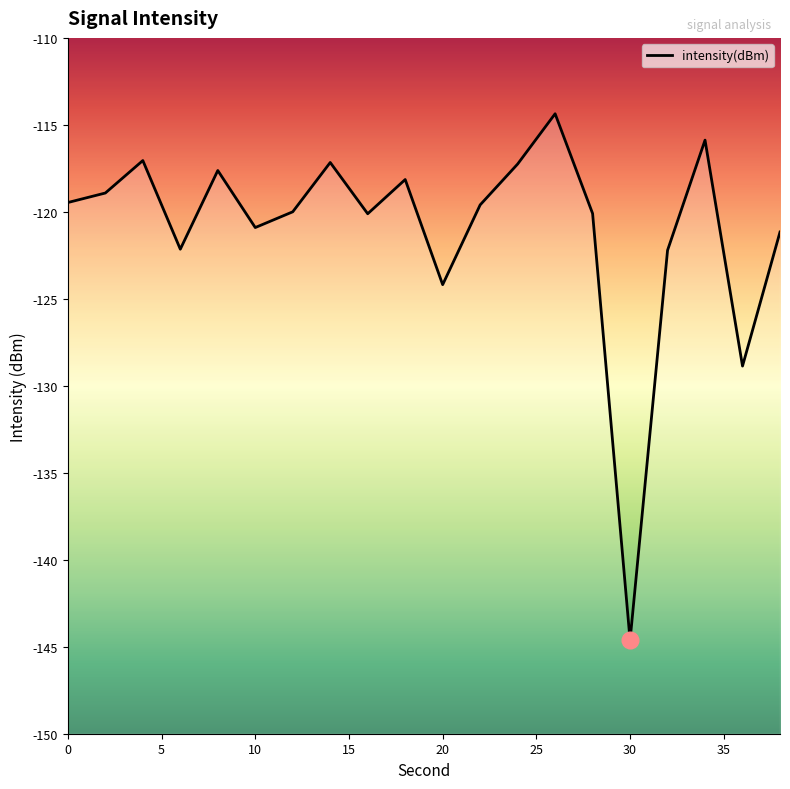

Is this an area chart (filled region under the line)?

No